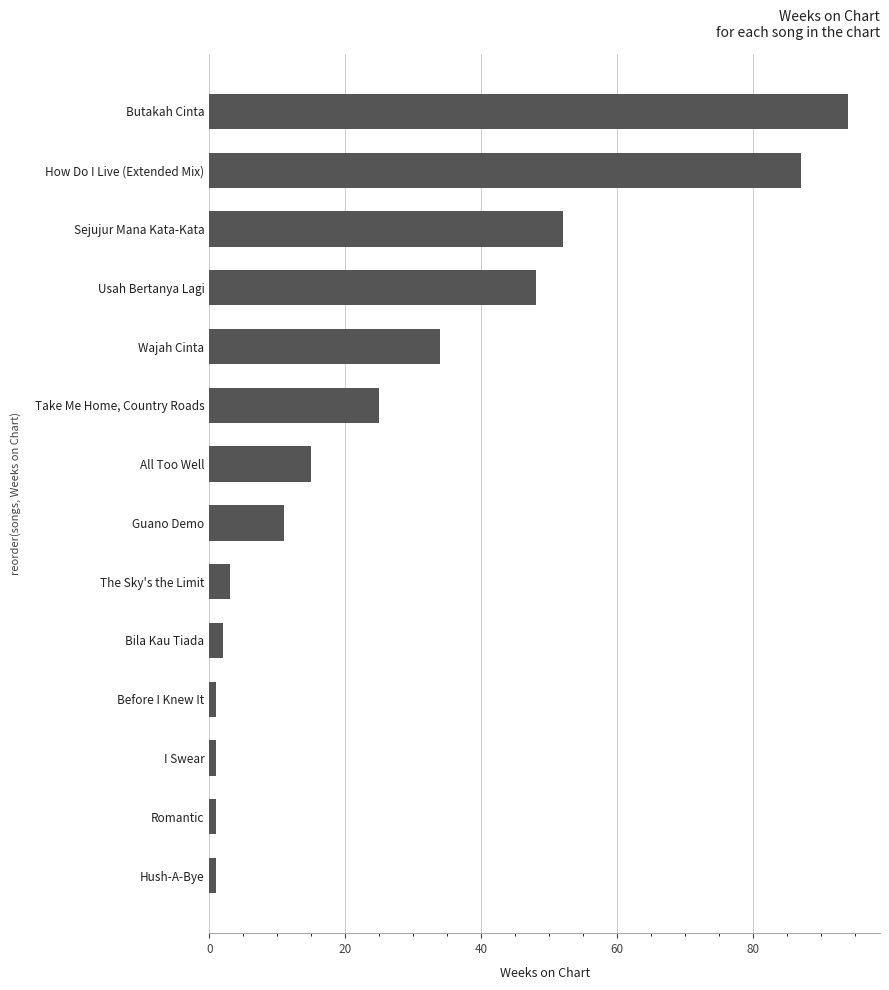

Which label corresponds to the largest value in the chart?

Butakah Cinta